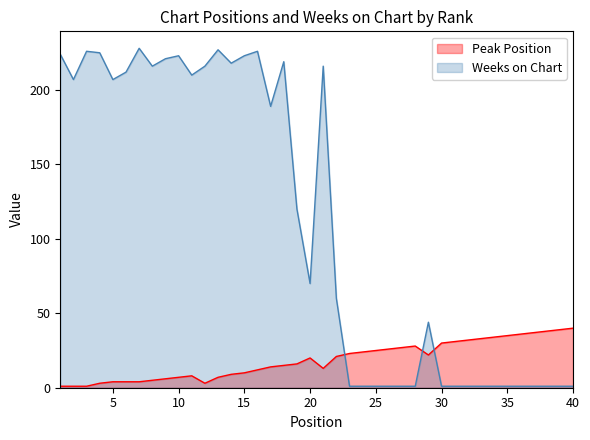

At 40, list the series in order from largest to smallest.

Peak Position, Weeks on Chart